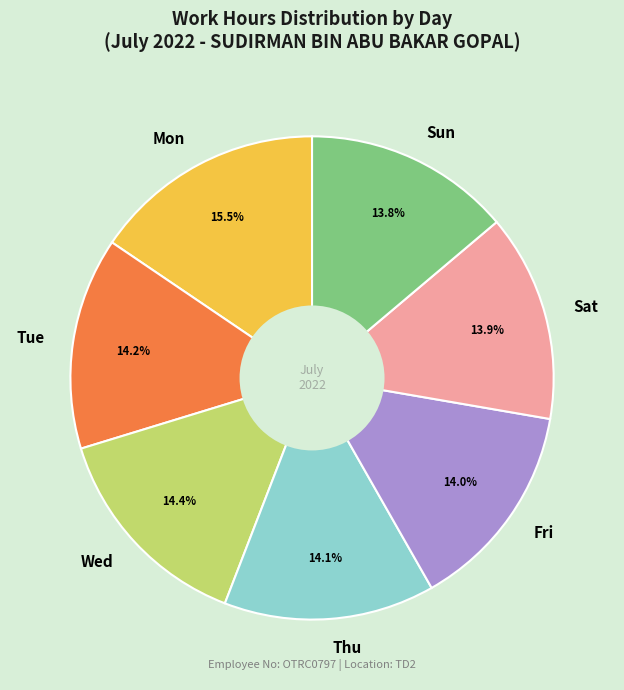

What percentage is NOT represented by Sun?

86.2%